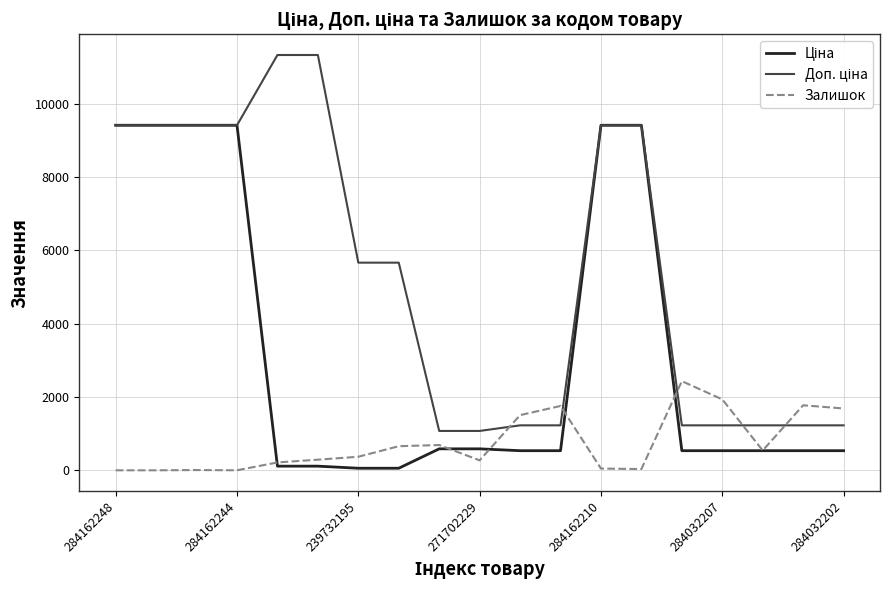

What is the greatest value displayed?

11334.0